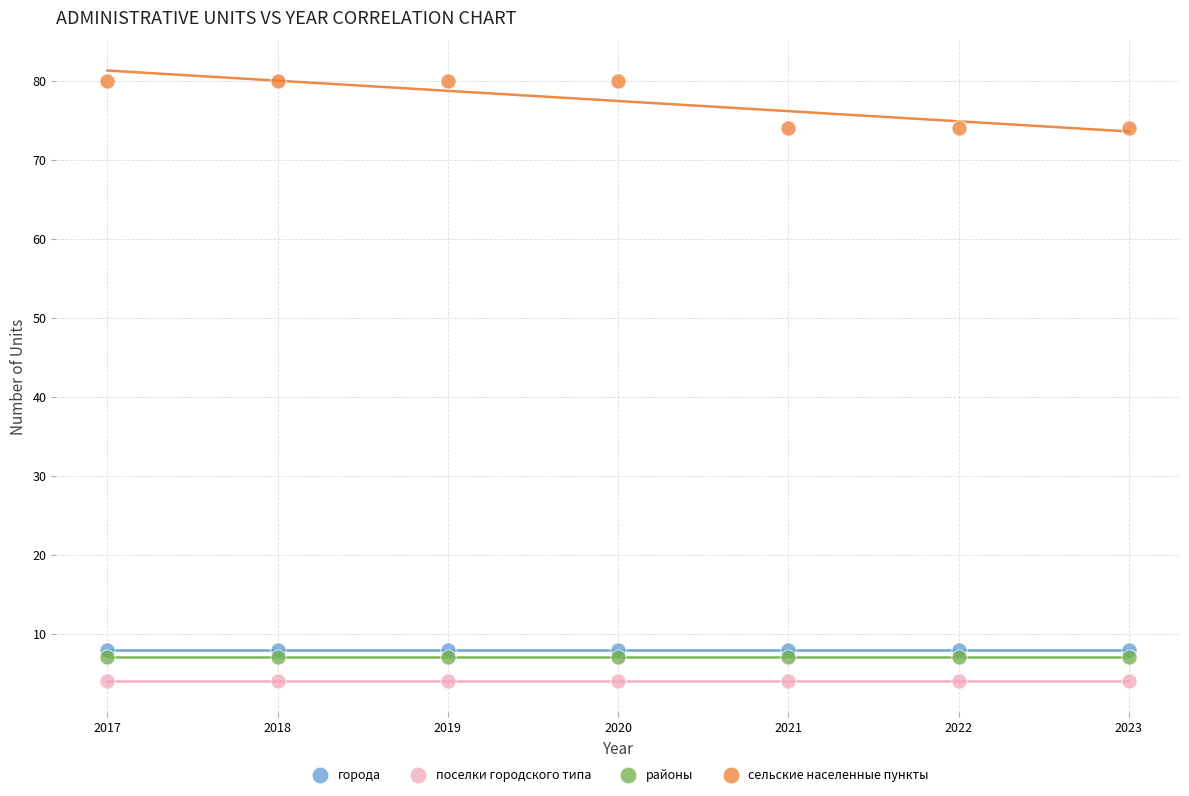

Which series reaches the maximum Y coordinate?

сельские населенные пункты